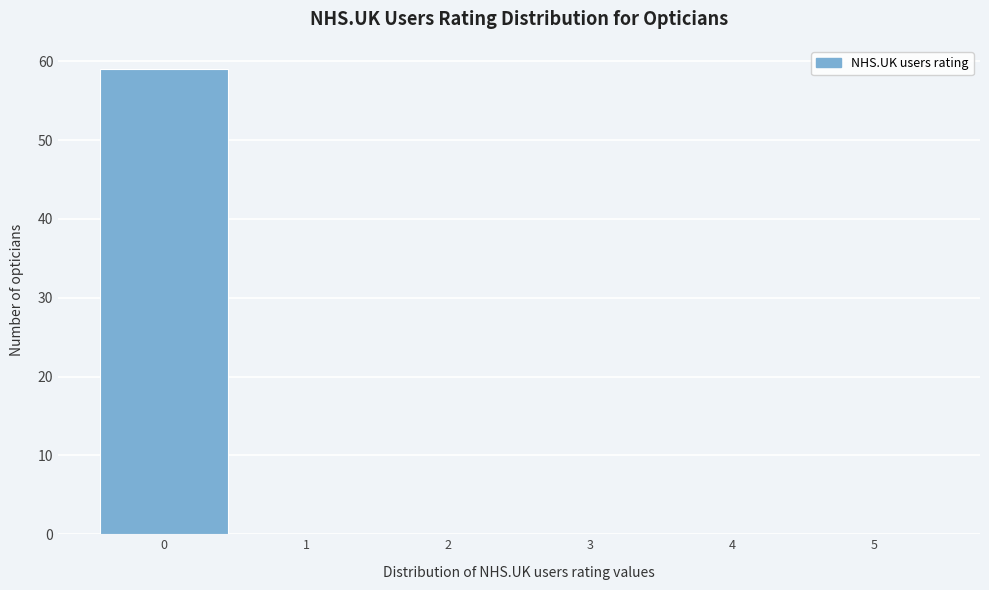

Over which range of the x-axis is the bar tallest?

-0.5 to 0.5